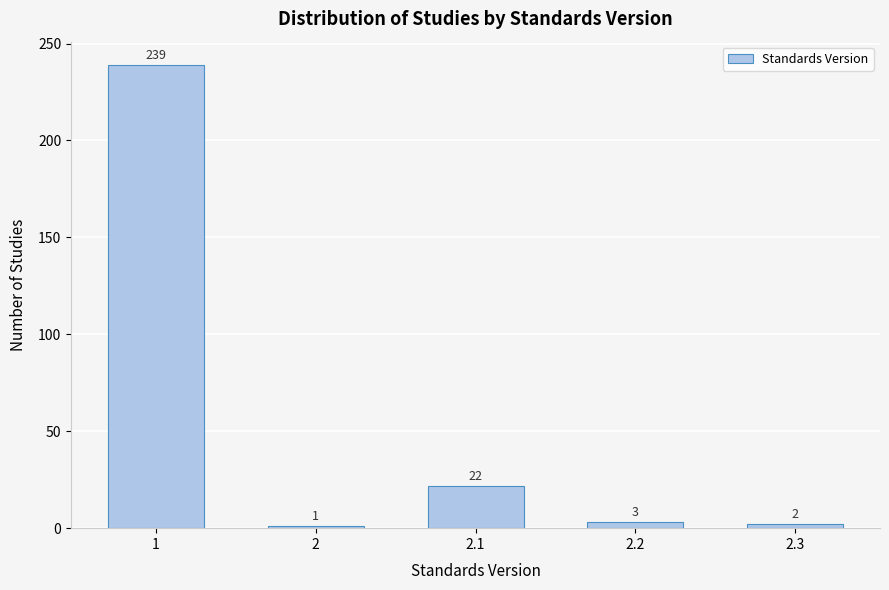

Reading left to right, transcribe all the data shown in this chart.

1=239	2=1	2.1=22	2.2=3	2.3=2